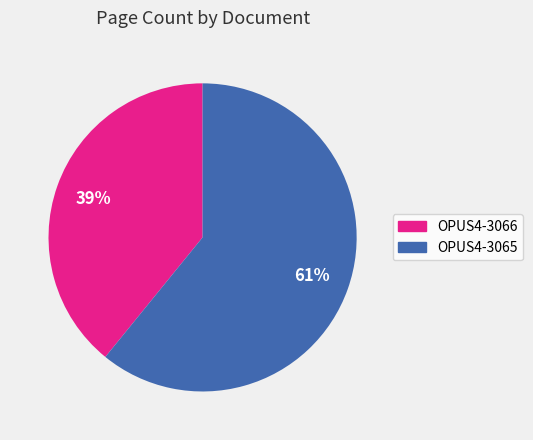

To the nearest percent, what portion does OPUS4-3066 represent?

39%